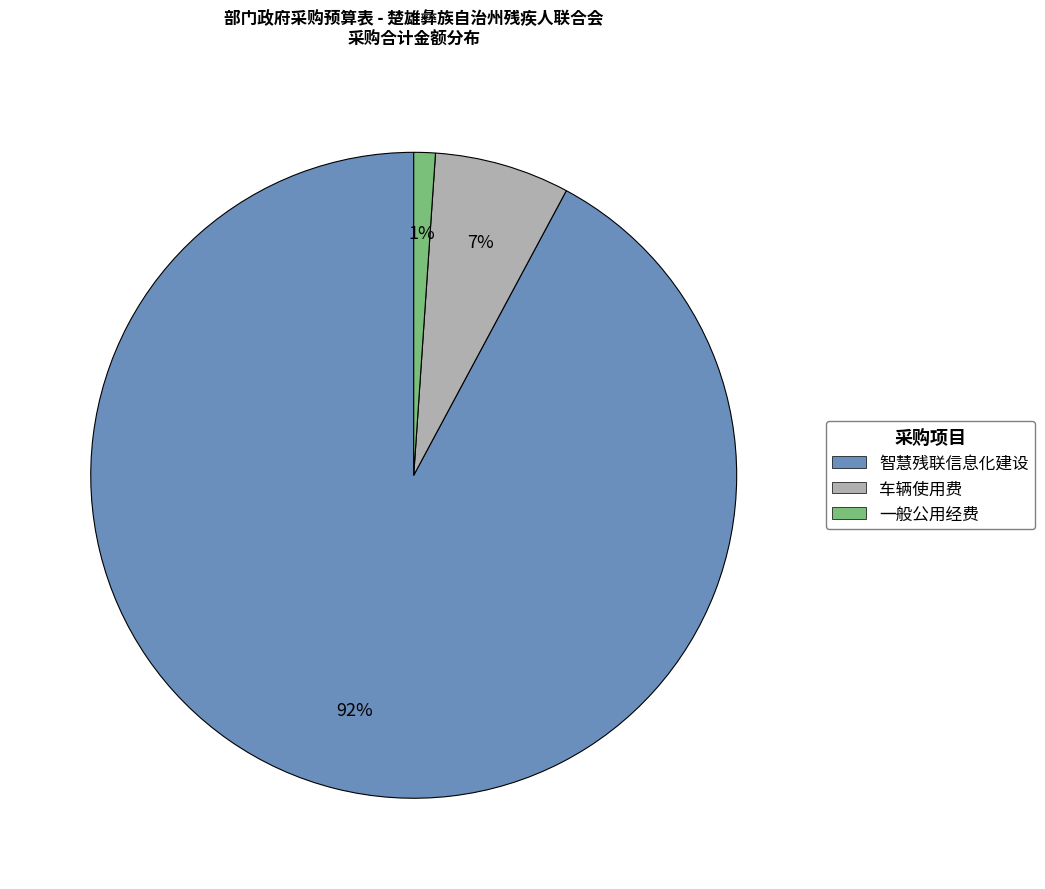

Is there any slice that represents more than half of the pie?

Yes